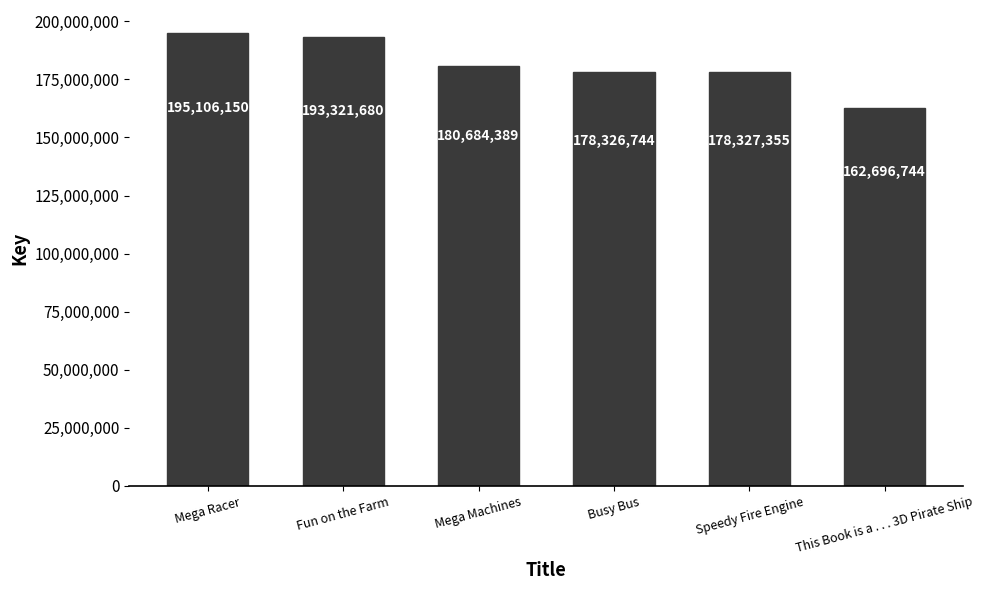

Where is the data nearest to the value 178901447?

Speedy Fire Engine